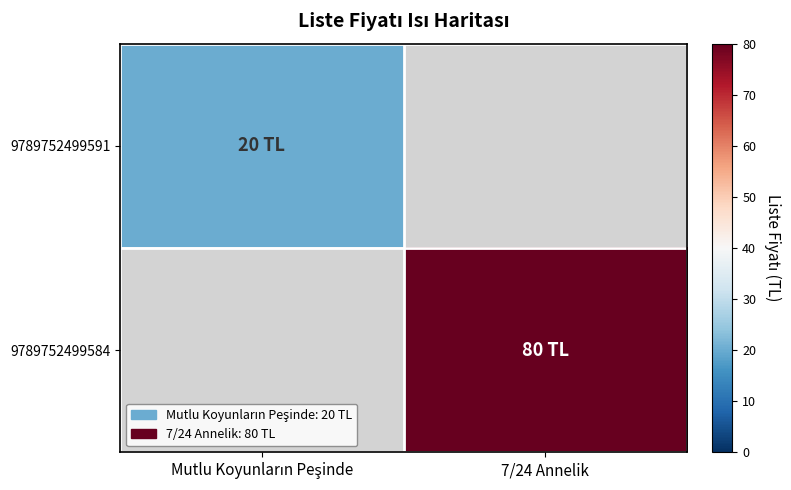

At how many categories does at least one series exceed 21?

1